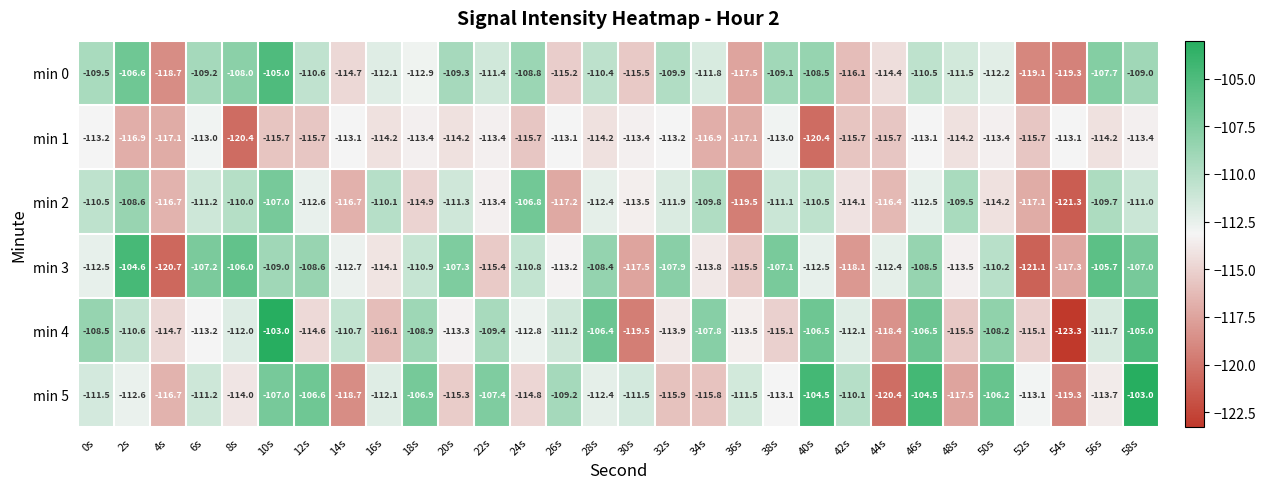

What is the maximum value shown in the chart?

-103.0